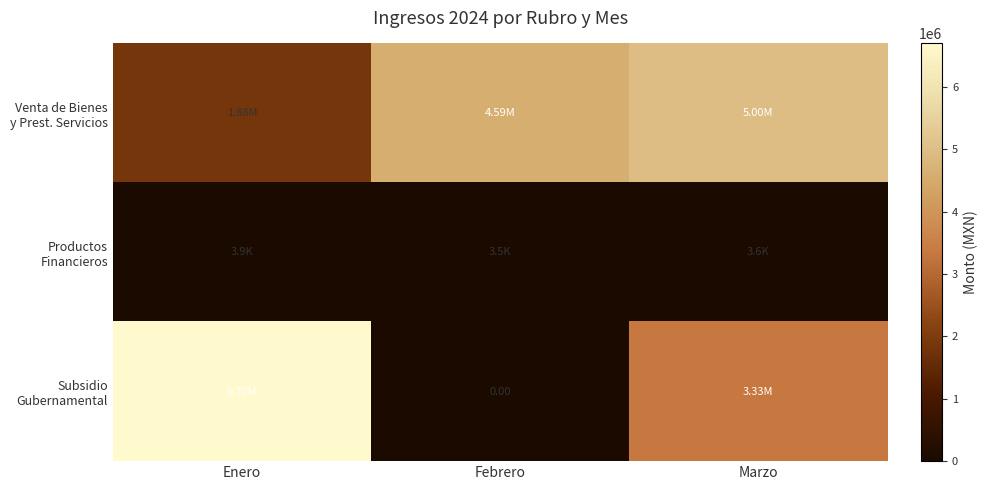

List the labels in order of Venta de Bienes y Prest. Servicios value, smallest first.

Enero, Febrero, Marzo